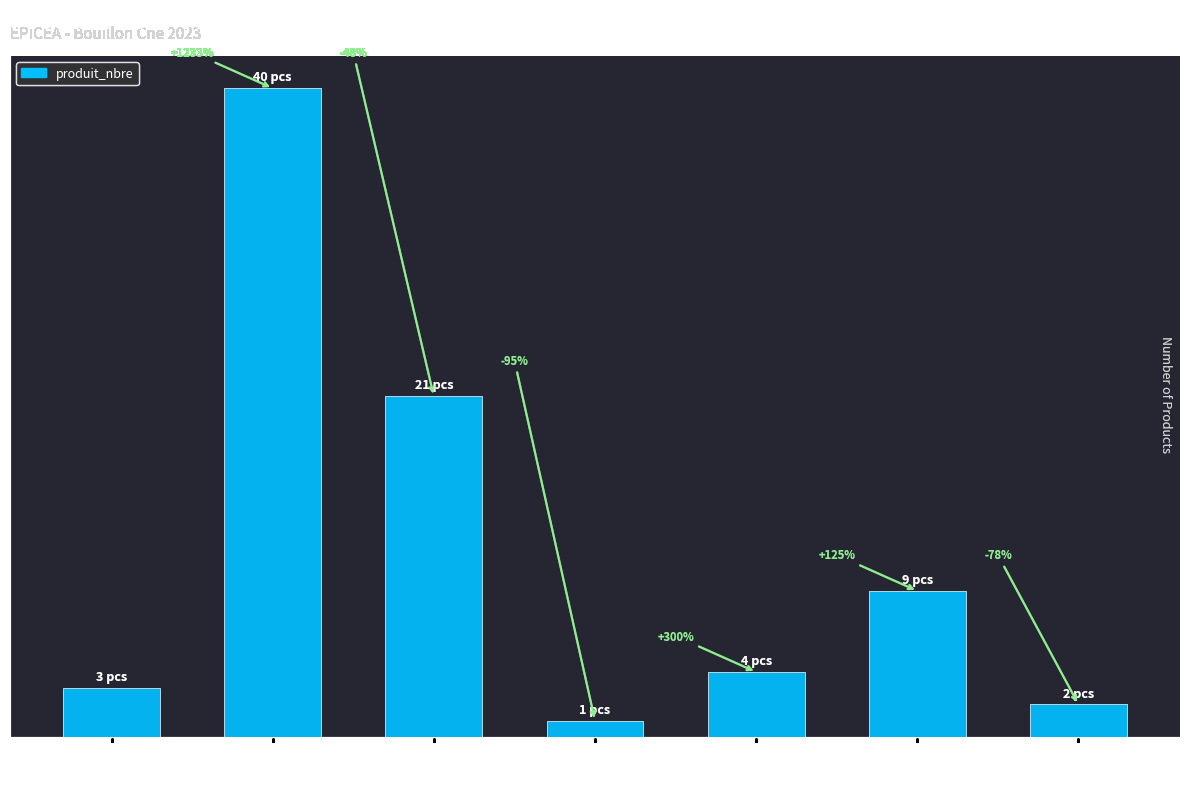

What position from the left is B:150/180?

7